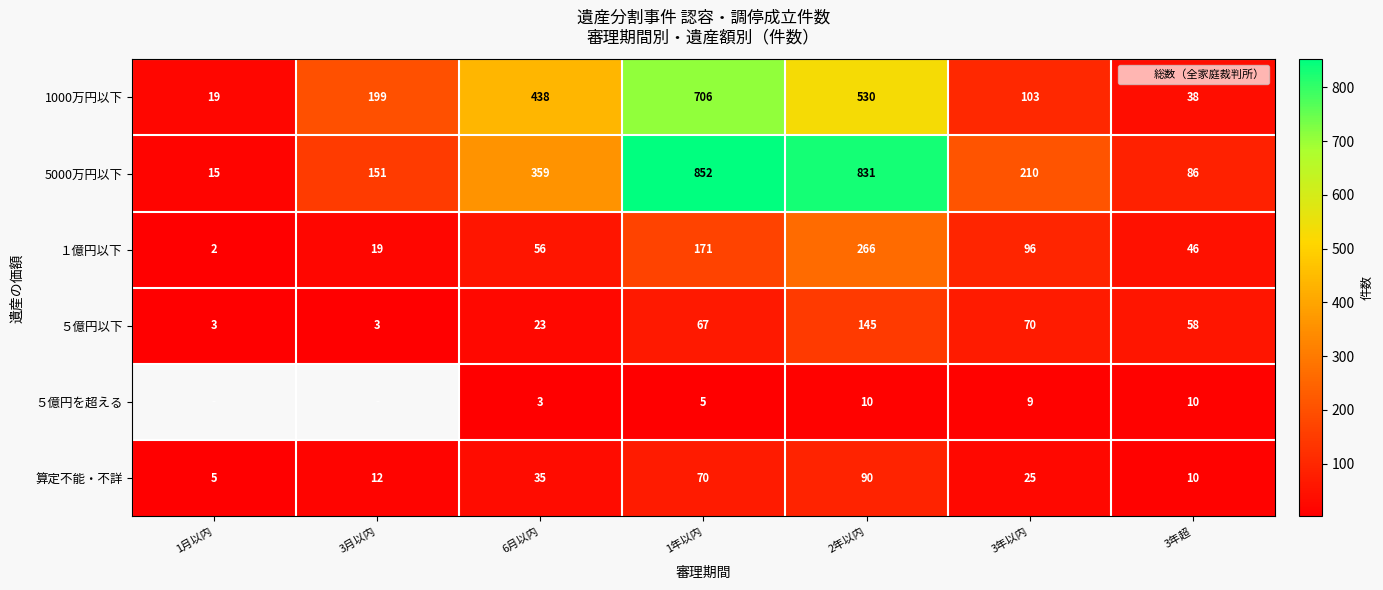

Where does the ５億円以下 series first go above 58?

1年以内